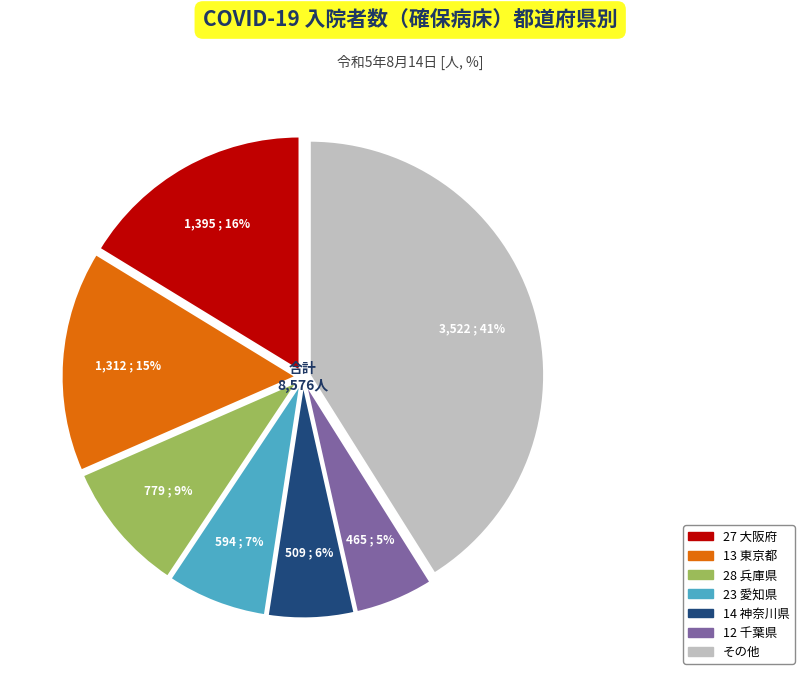

Is there any slice that represents more than half of the pie?

No